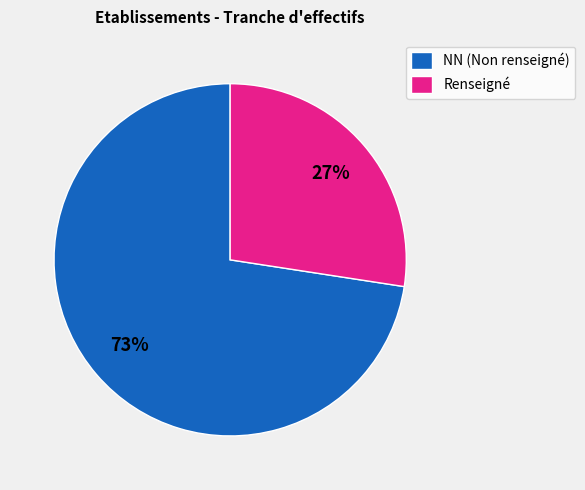

Which category has the smallest portion of the pie?

Renseigné